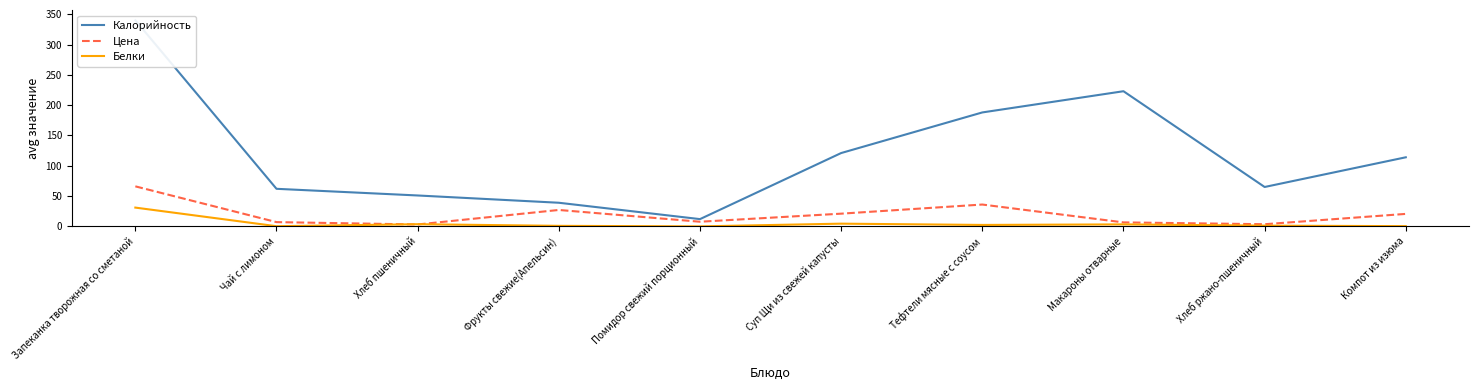

Between Тефтели мясные с соусом and Хлеб ржано-пшеничный, which series saw the biggest shift?

Калорийность